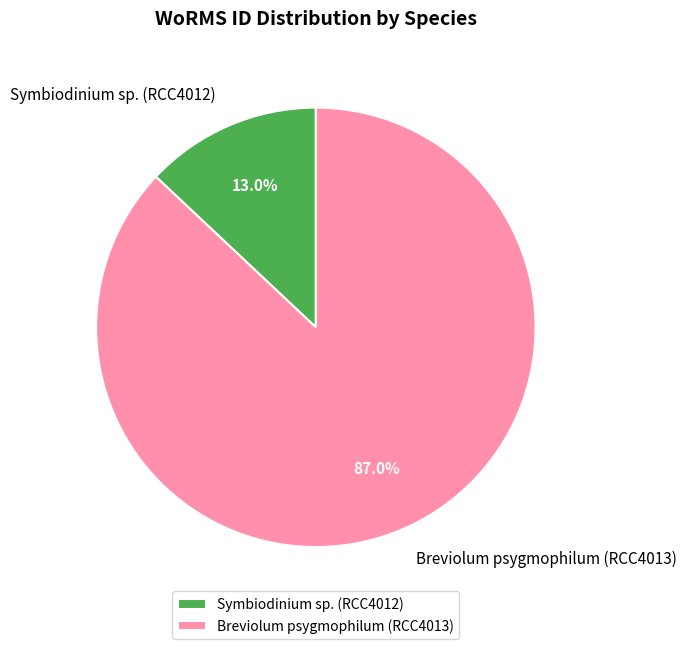

How many slices are in this pie chart?

2